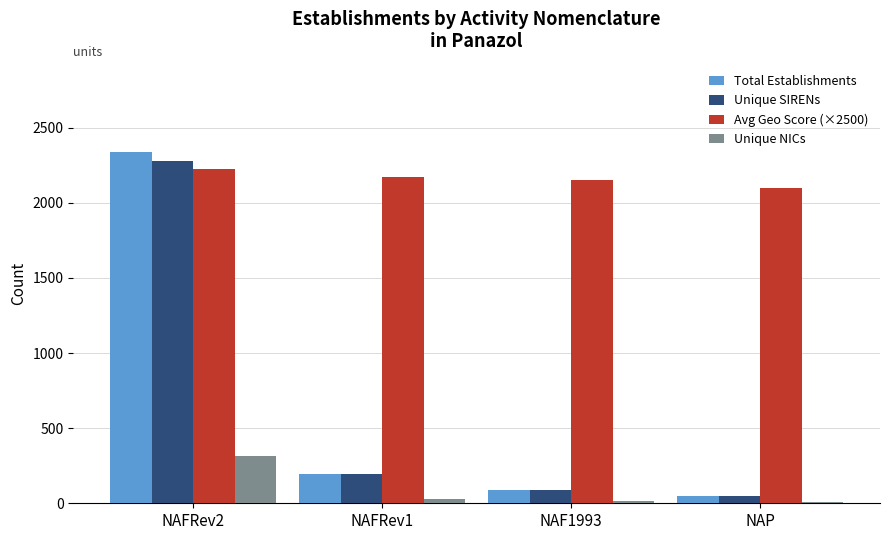

Count the number of data series in this chart.

4